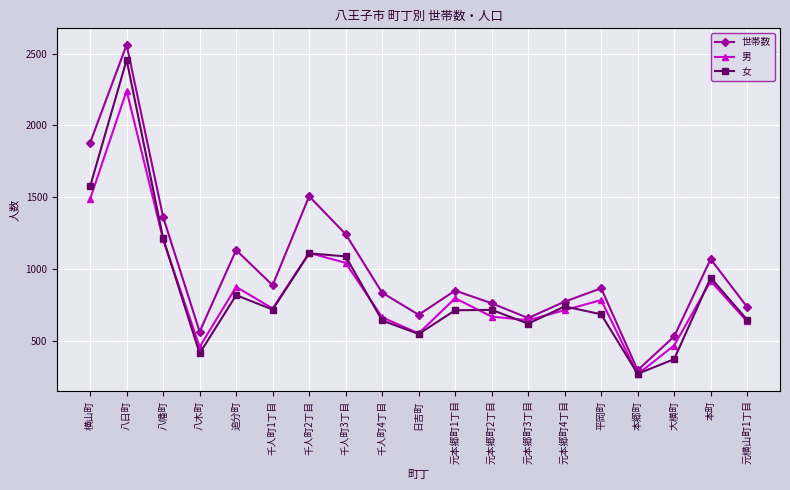

At how many categories does at least one series exceed 2190?

1